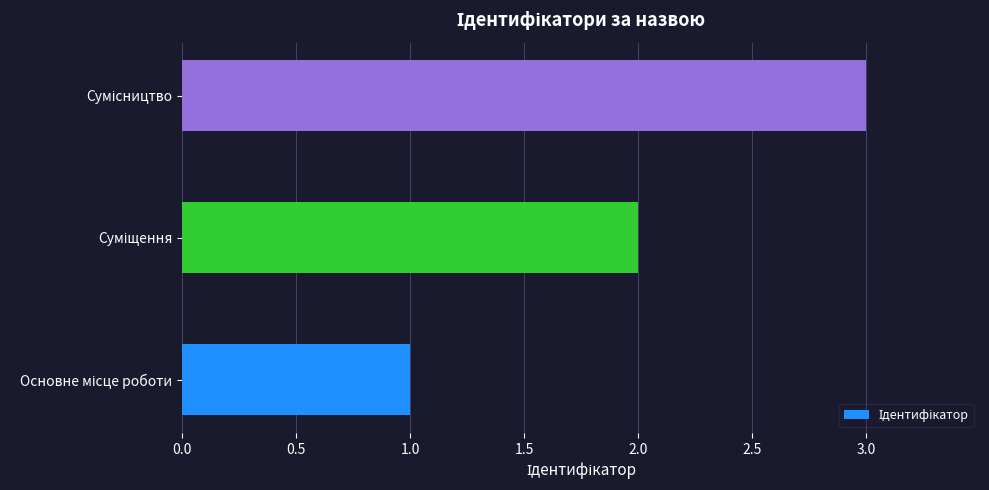

What is the sum of all values?

6